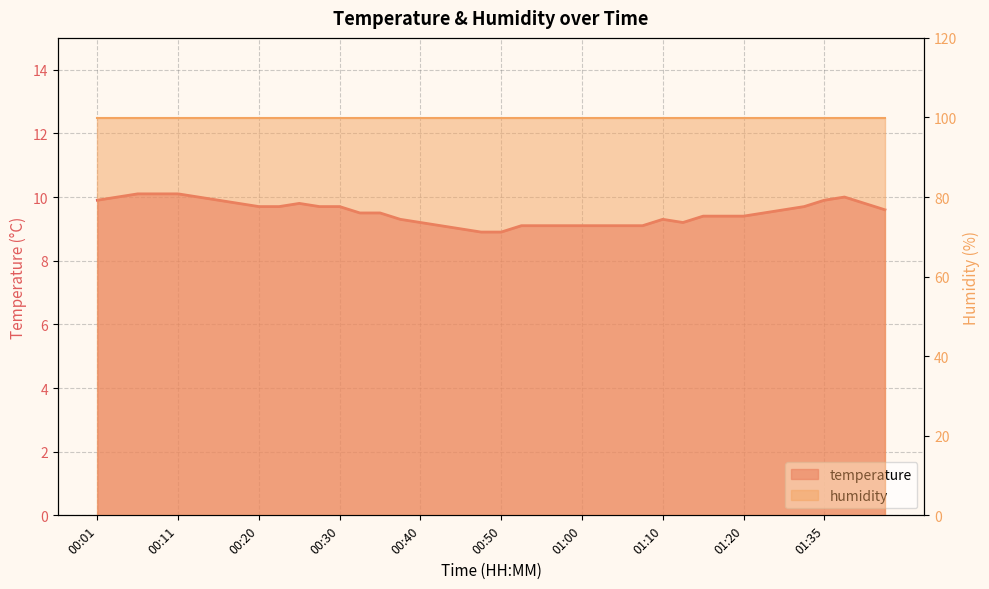

True or false: the data shows 9.3 at 00:38.

True